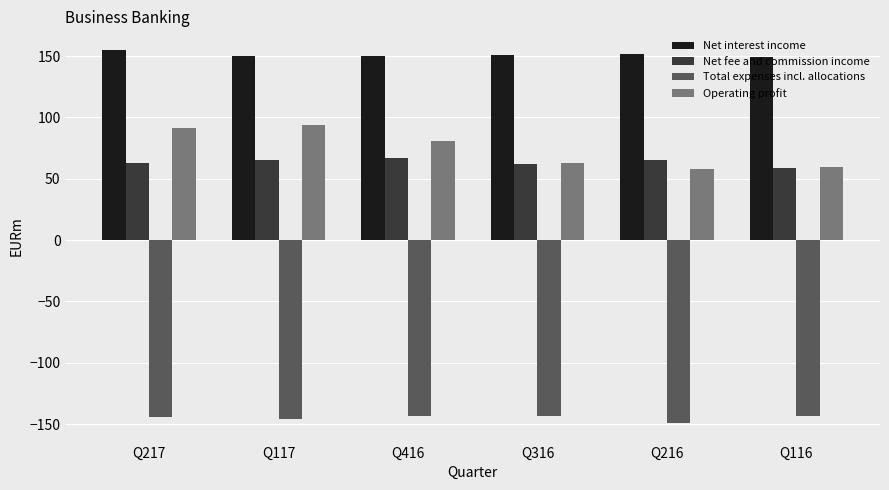

At how many categories does at least one series exceed 32?

6